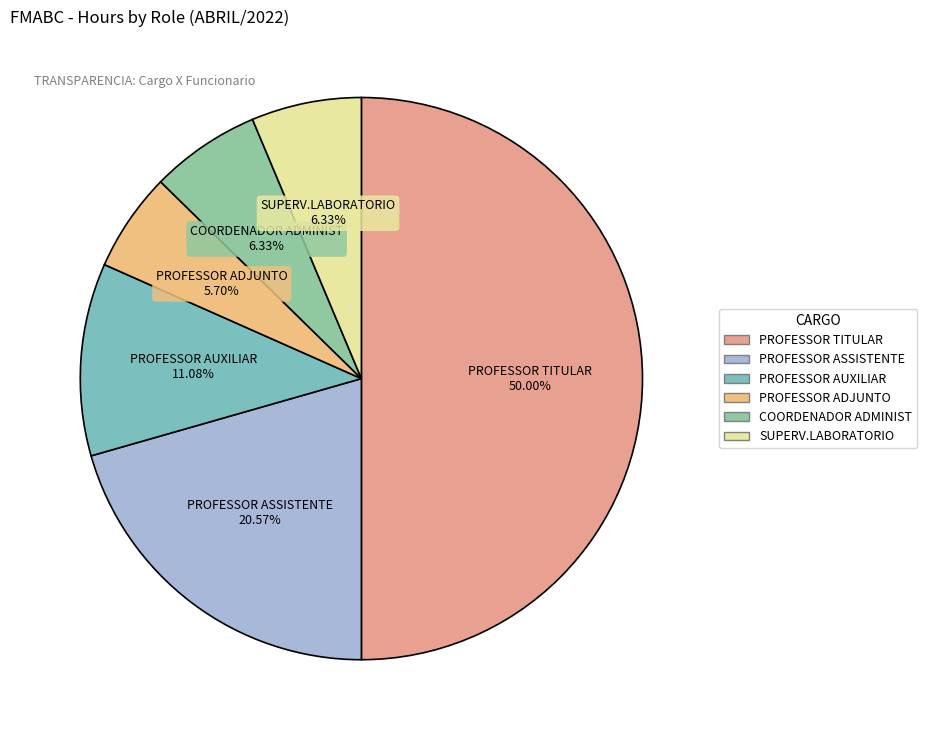

Which category has the biggest portion of the pie?

PROFESSOR TITULAR